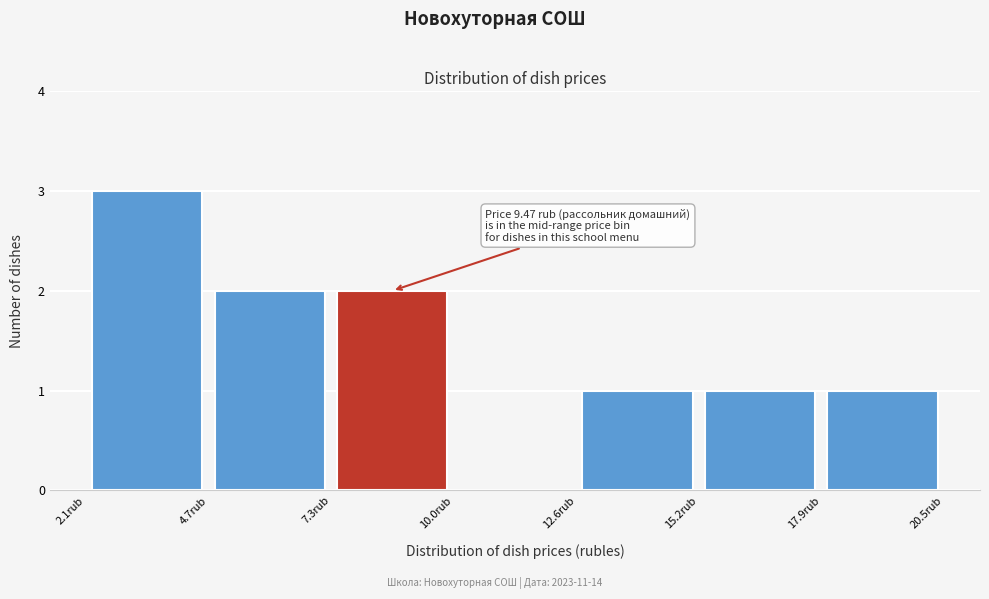

Over which range of the x-axis is the bar tallest?

2.0 to 4.5